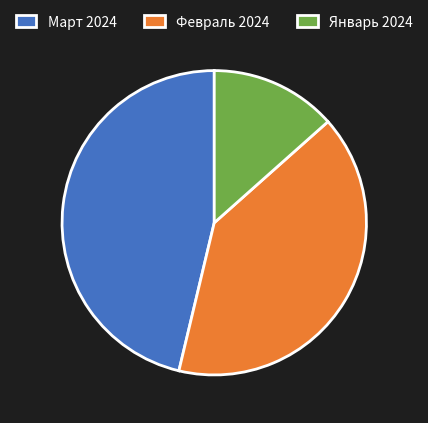

How many segments does this pie chart have?

3